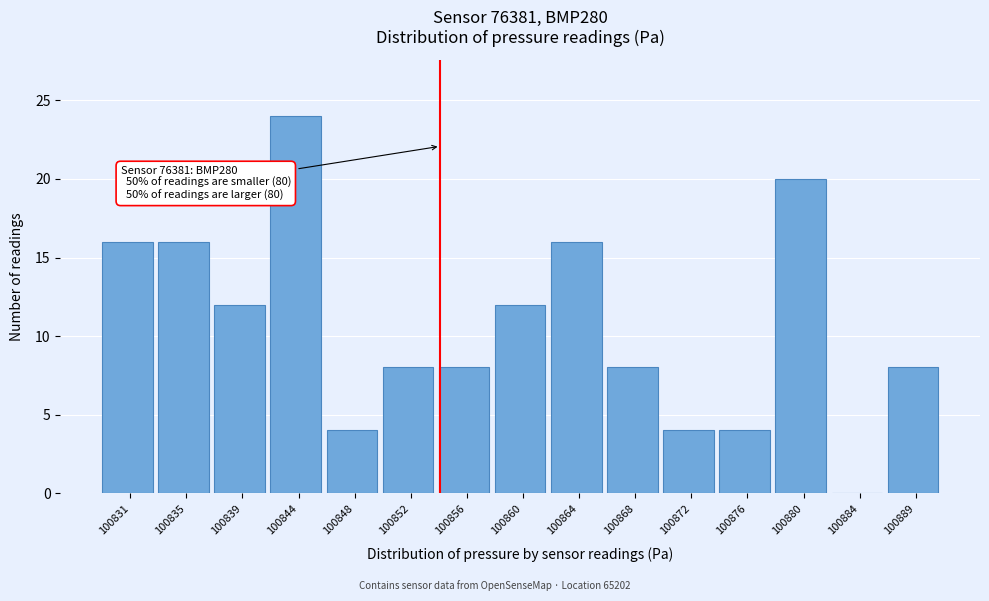

Reading left to right, transcribe all the data shown in this chart.

100831=16	100835=16	100839=12	100844=24	100848=4	100852=8	100856=8	100860=12	100864=16	100868=8	100872=4	100876=4	100880=20	100884=0	100889=8